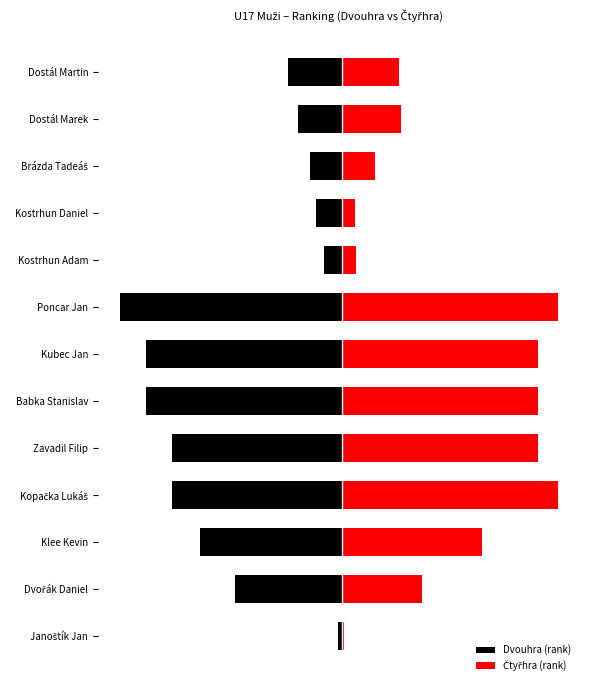

True or false: Čtyřhra (rank) has a value of 285 at Kubec Jan.

False